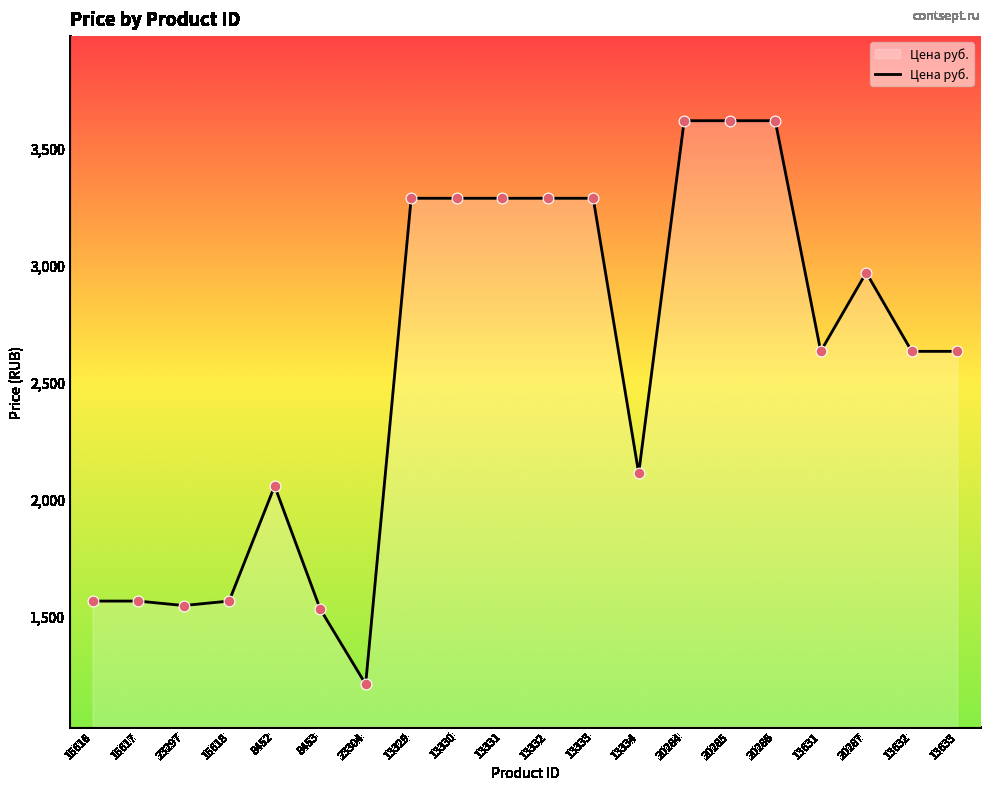

What is the change in value from 23304 to 20286?

+2407.3